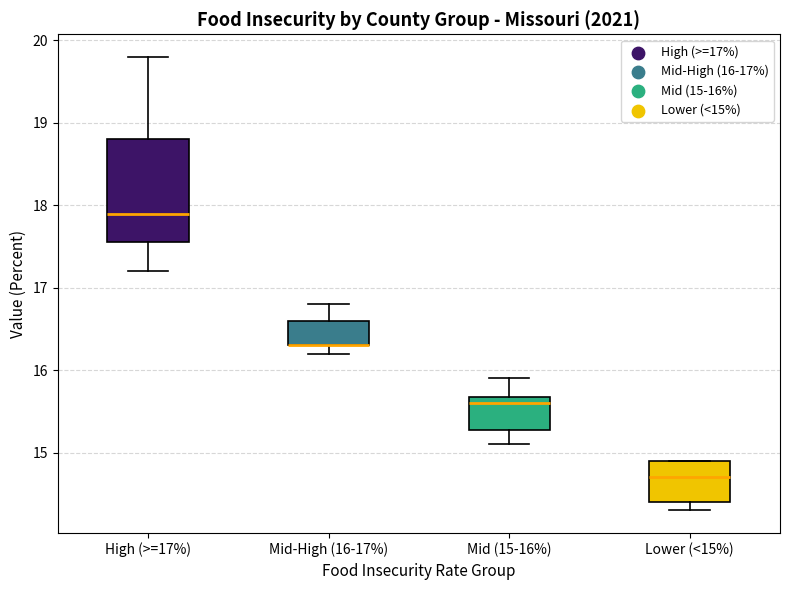

Where does the median line of the box for Lower (<15%) sit on the y-axis? The values are not printed on the chart, so give them approximately, as read against the axis.

14.7